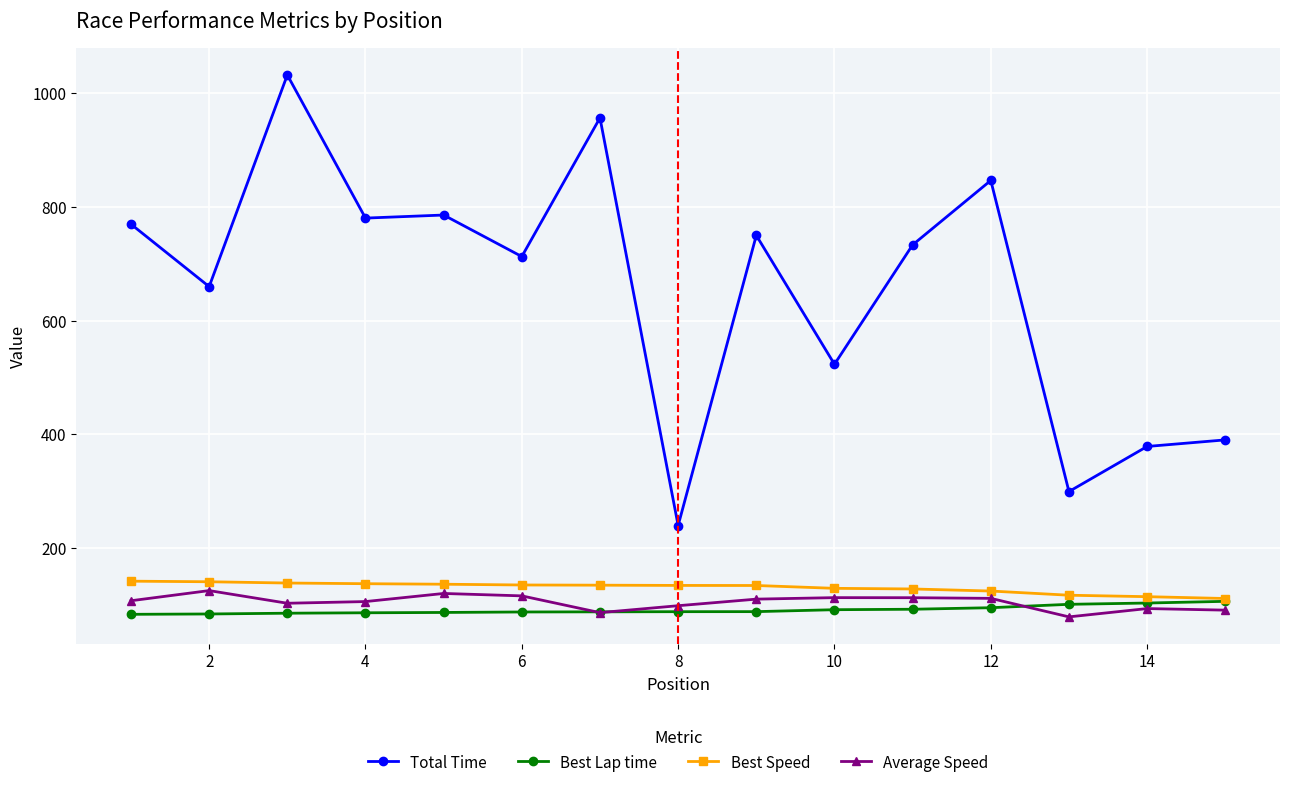

True or false: Total Time and Best Lap time cross at least once.

False